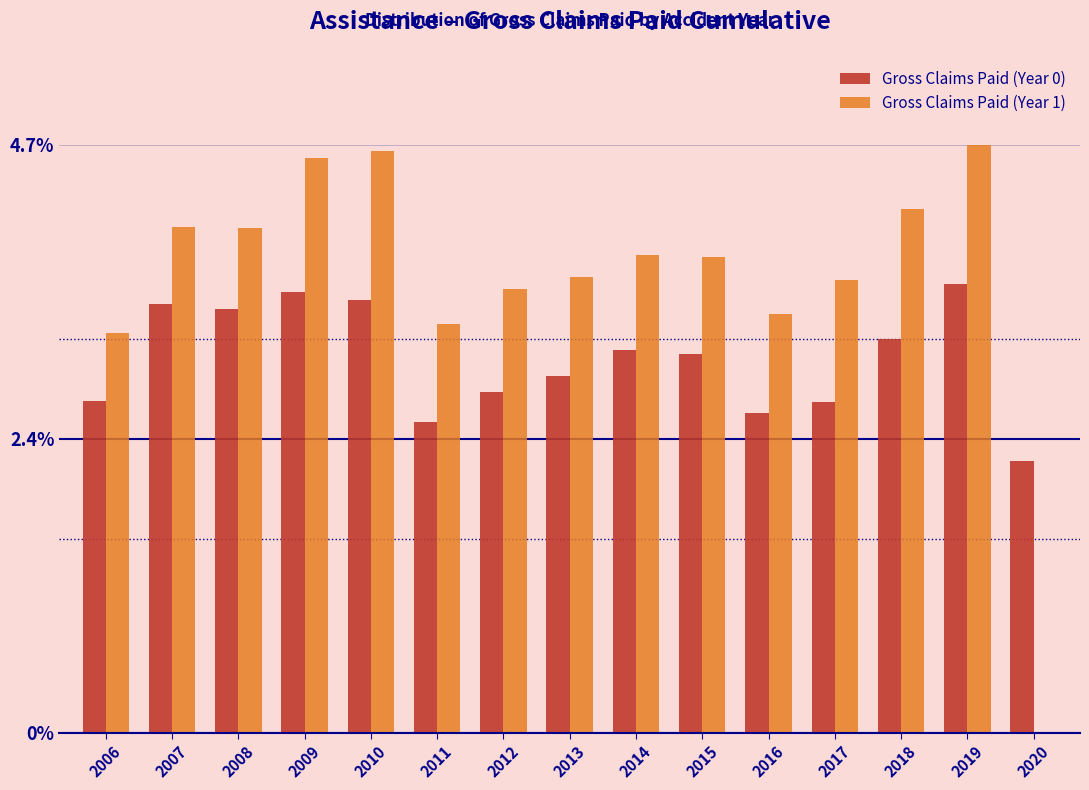

What is the sum of all Gross Claims Paid (Year 0) values?

45.1